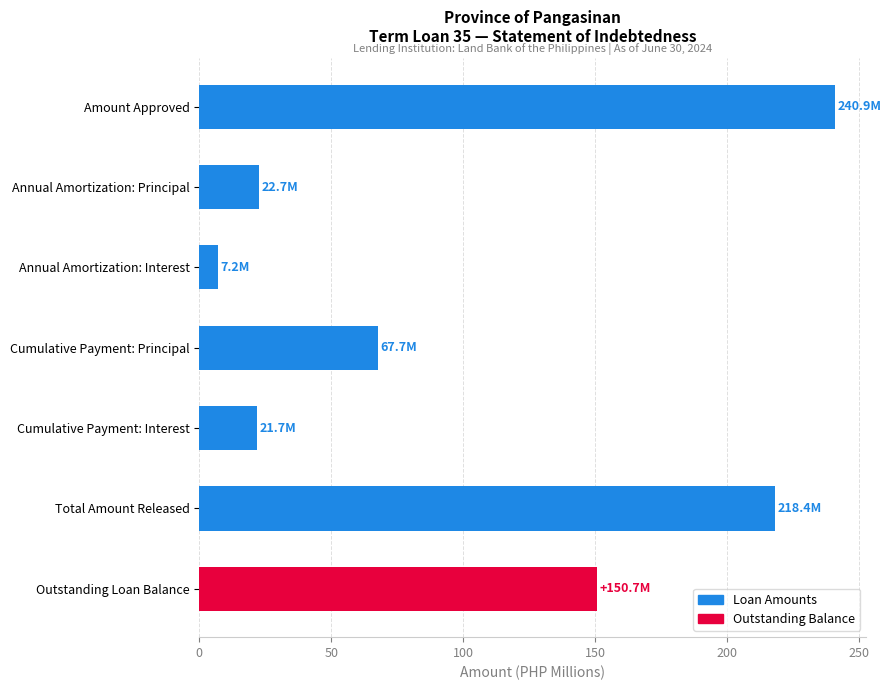

How many values are below 67?

3